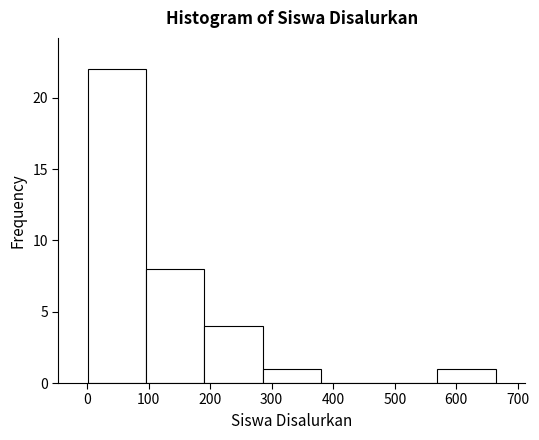

How tall is the bar that spans 290 to 380 on the x-axis? Neither the bar edges nor the heights are printed on the chart, so give them approximately, as read against the axes.

1